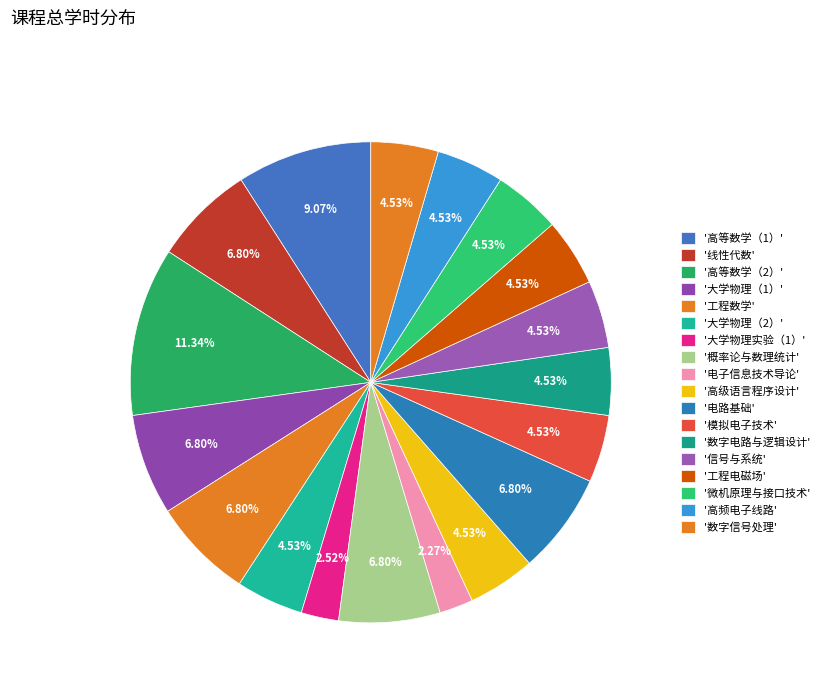

To the nearest percent, what is the difference between the largest and smallest slice percentages?

9%